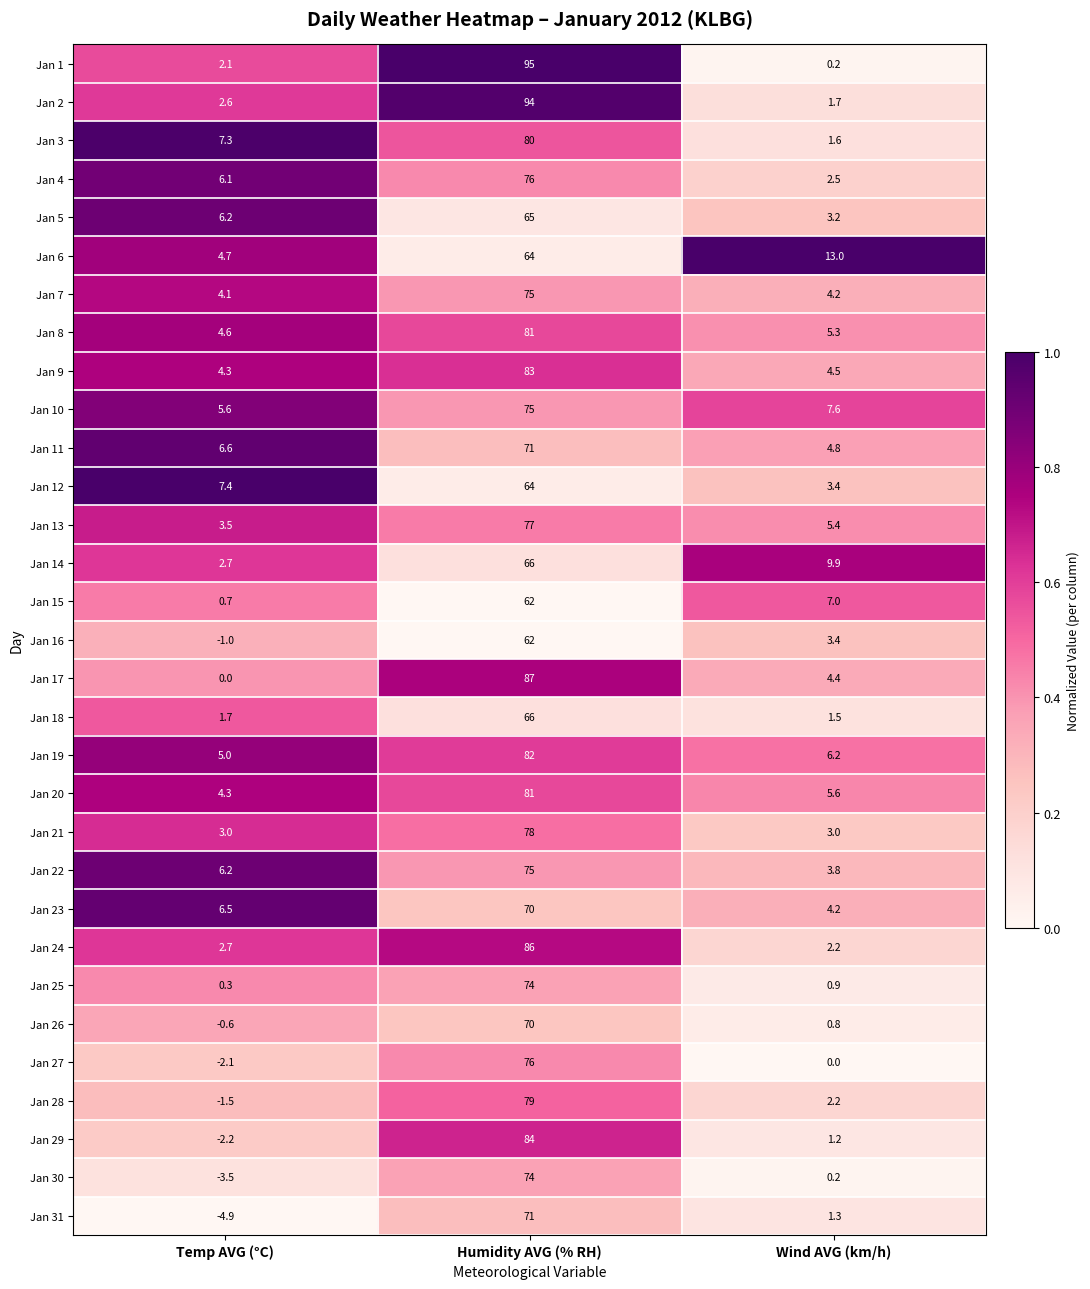

What is the spread (max minus min) of values at Wind AVG (km/h)?

13.0